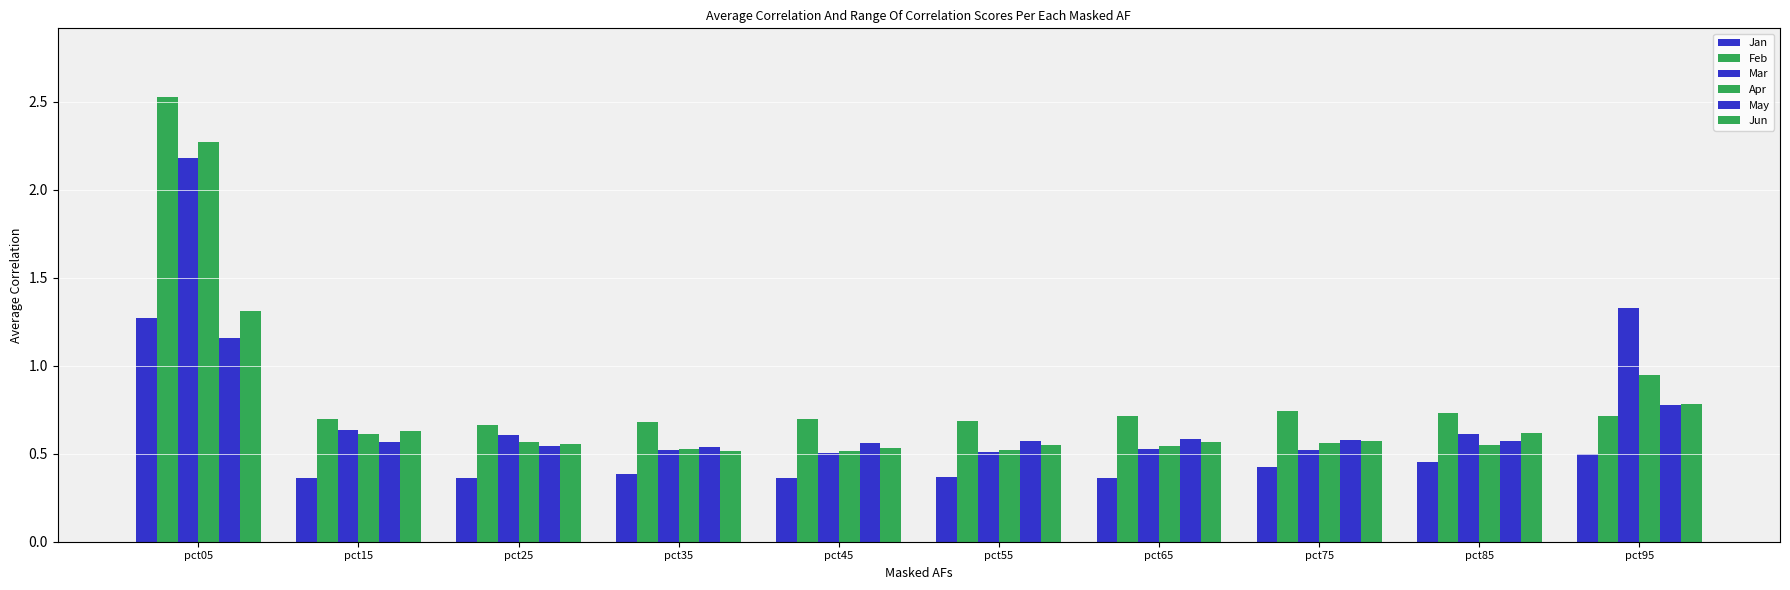

Reading right to left, what are all the values shown in this chart?

Jan: 0.5	0.5	0.4	0.4	0.4	0.4	0.4	0.4	0.4	1.3
Feb: 0.7	0.7	0.7	0.7	0.7	0.7	0.7	0.7	0.7	2.5
Mar: 1.3	0.6	0.5	0.5	0.5	0.5	0.5	0.6	0.6	2.2
Apr: 0.9	0.5	0.6	0.5	0.5	0.5	0.5	0.6	0.6	2.3
May: 0.8	0.6	0.6	0.6	0.6	0.6	0.5	0.5	0.6	1.2
Jun: 0.8	0.6	0.6	0.6	0.5	0.5	0.5	0.6	0.6	1.3